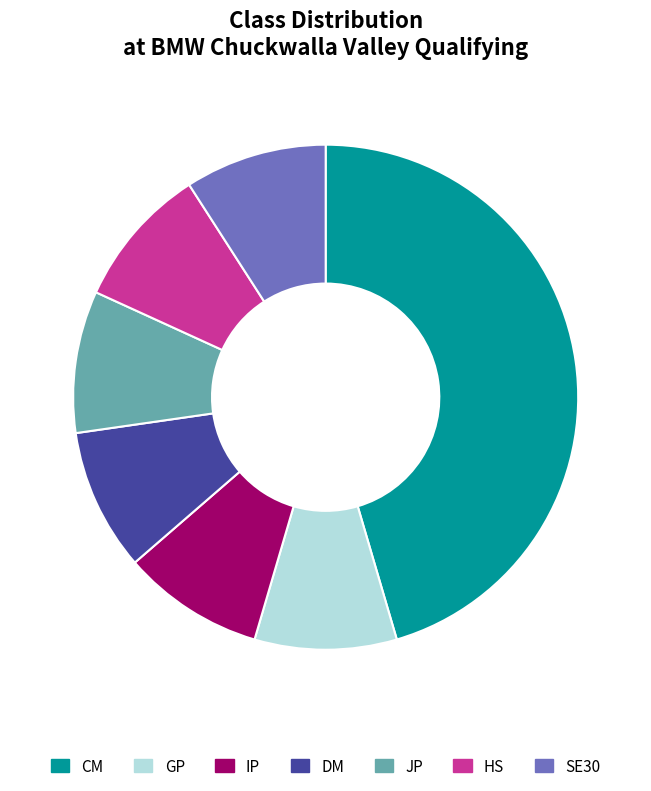

Rank the categories by value from lowest to highest.

GP, IP, DM, JP, HS, SE30, CM